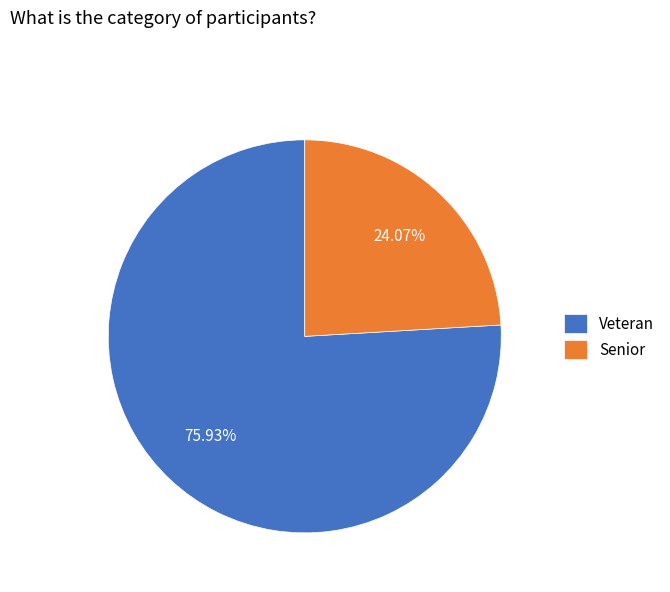

How many slices are in this pie chart?

2